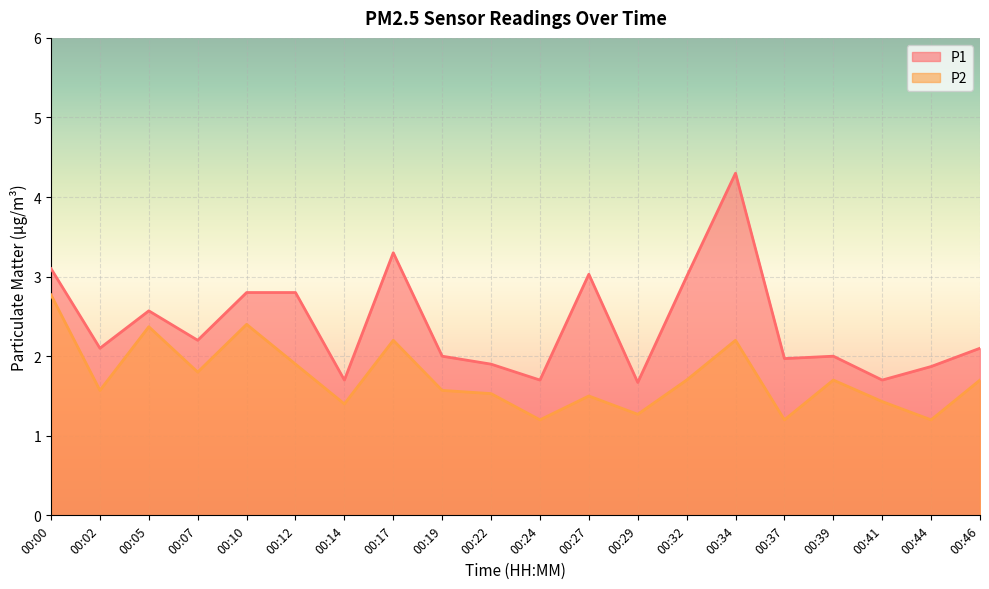

The value of P2 at 00:02 is 2.8. True or false?

False